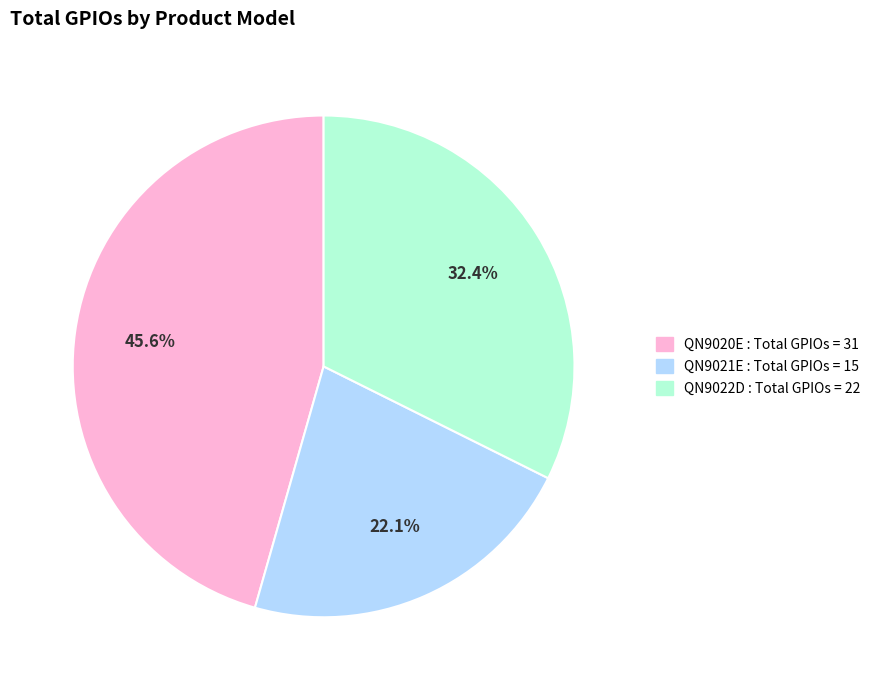

What is the smallest slice in the pie chart?

QN9021E